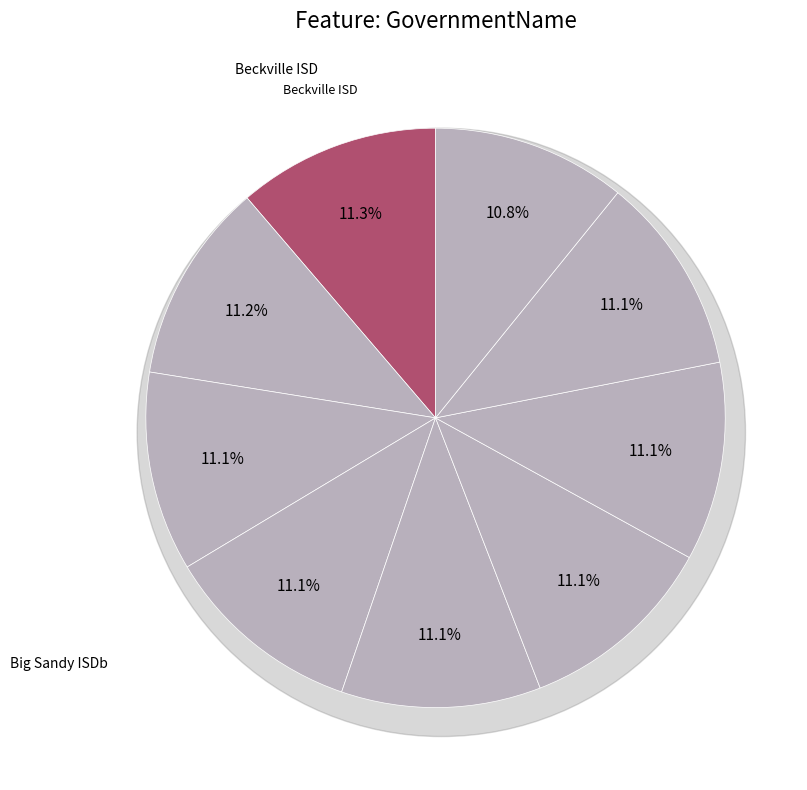

Does Big Sandy ISDb represent more than half of the total?

No